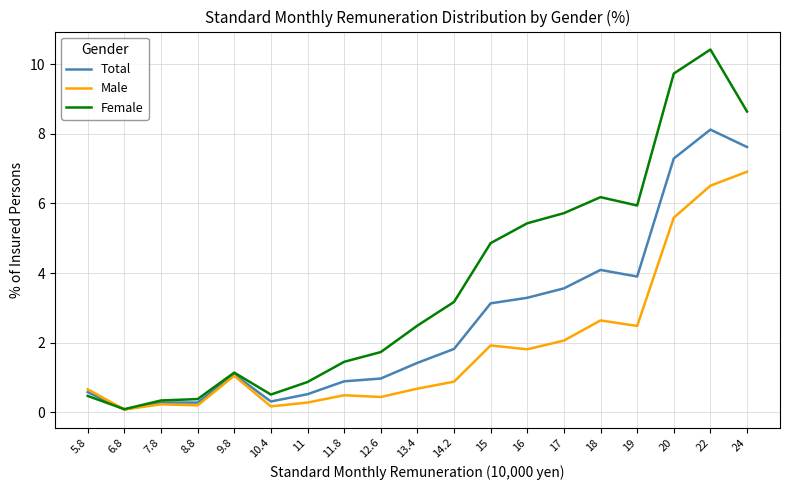

Rank the series by their maximum value, from highest to lowest.

Female, Total, Male